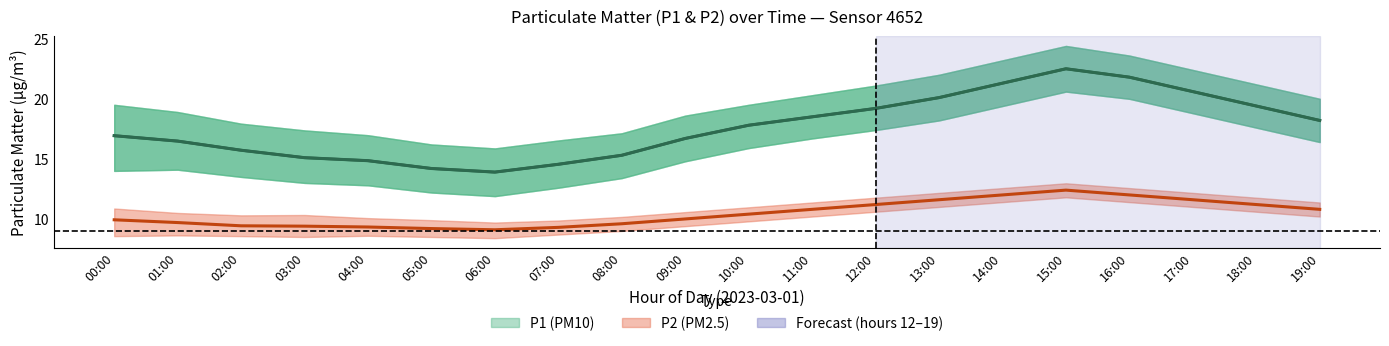

What position from the right is 00:00?

20